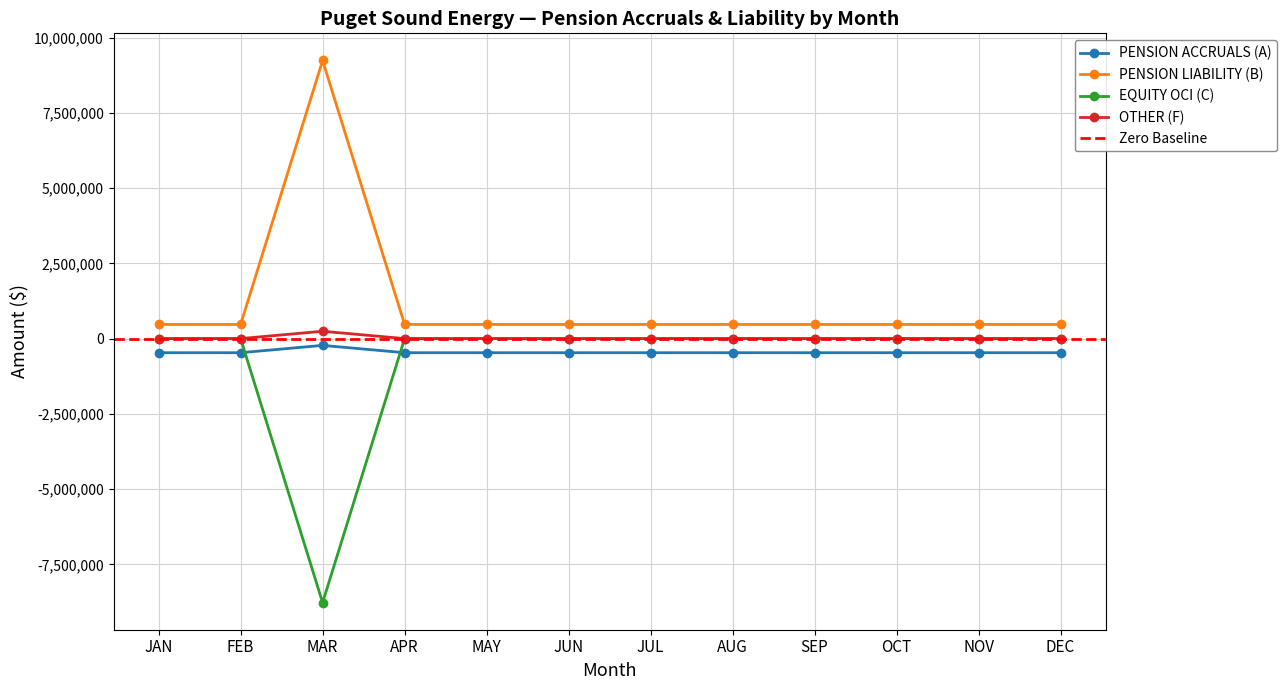

At which label does PENSION ACCRUALS (A) reach its minimum?

JAN